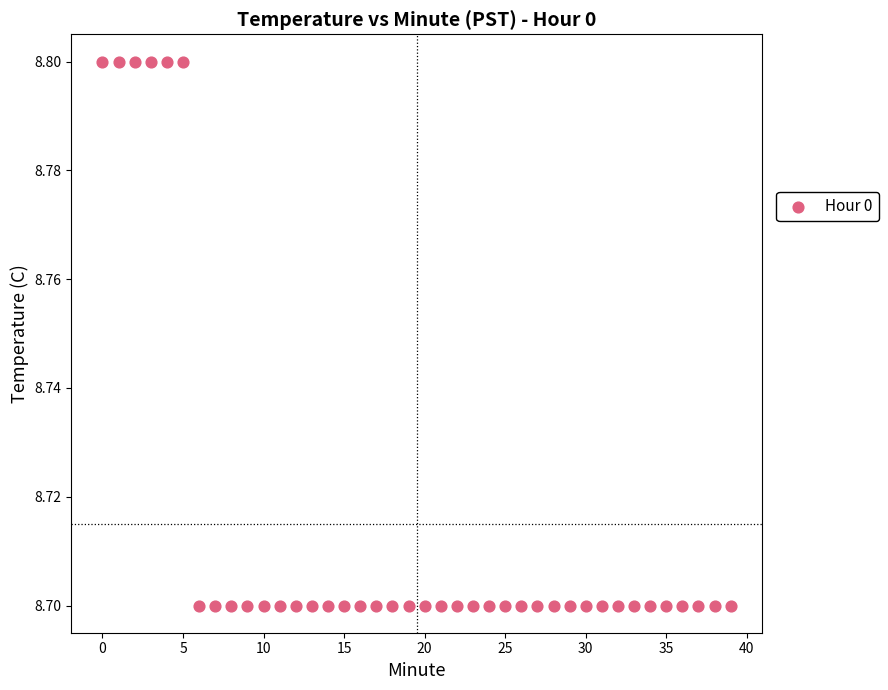

Count the number of points in this scatter plot.

40